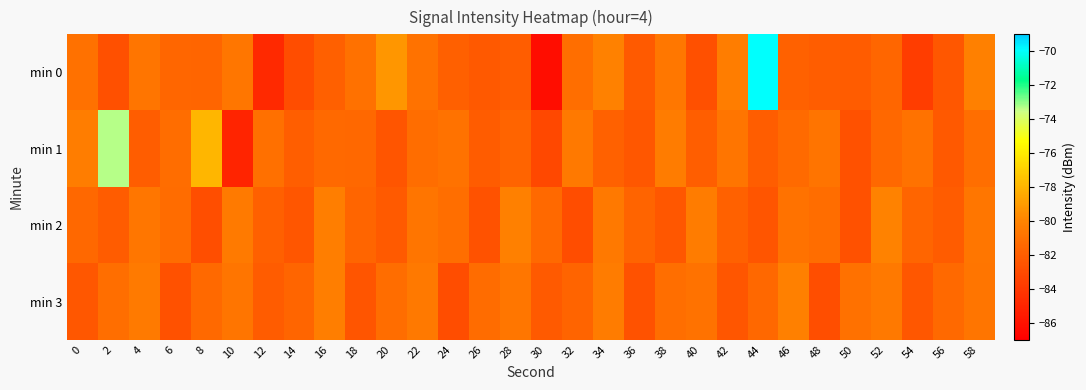

Between 22 and 2, which is larger?

22